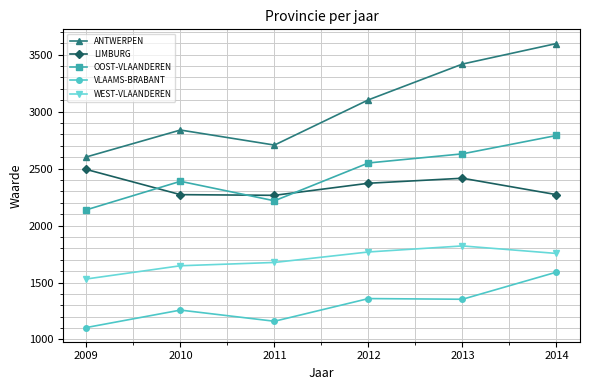

What is the value of the ANTWERPEN point at the 5th from the left?

3417